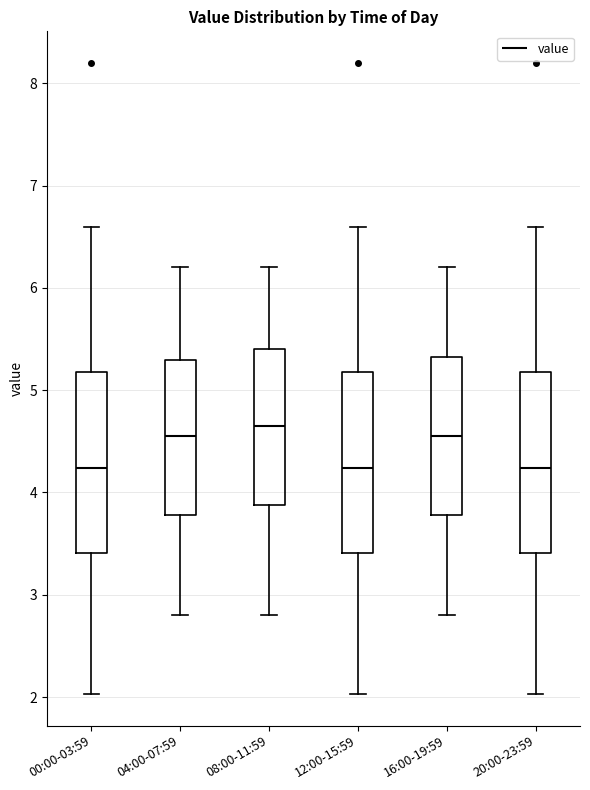

Where is the upper edge of the box for 08:00-11:59 on the y-axis? The values are not printed on the chart, so give them approximately, as read against the axis.

5.4